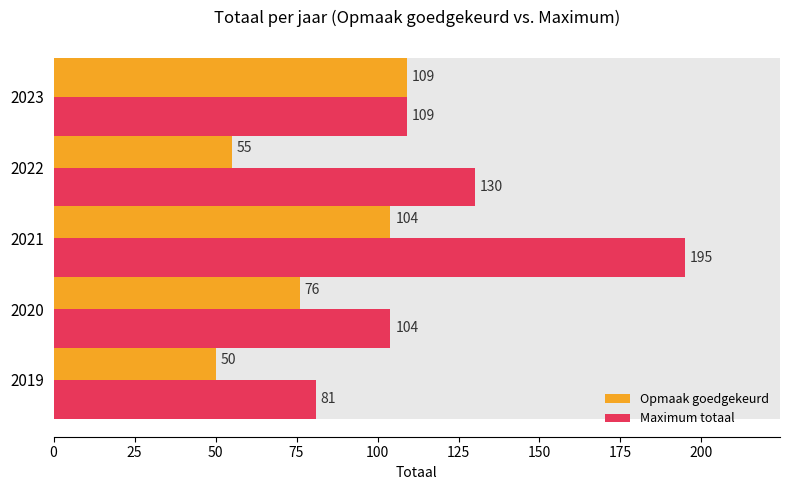

The value of Opmaak goedgekeurd at 2021 is 171. True or false?

False